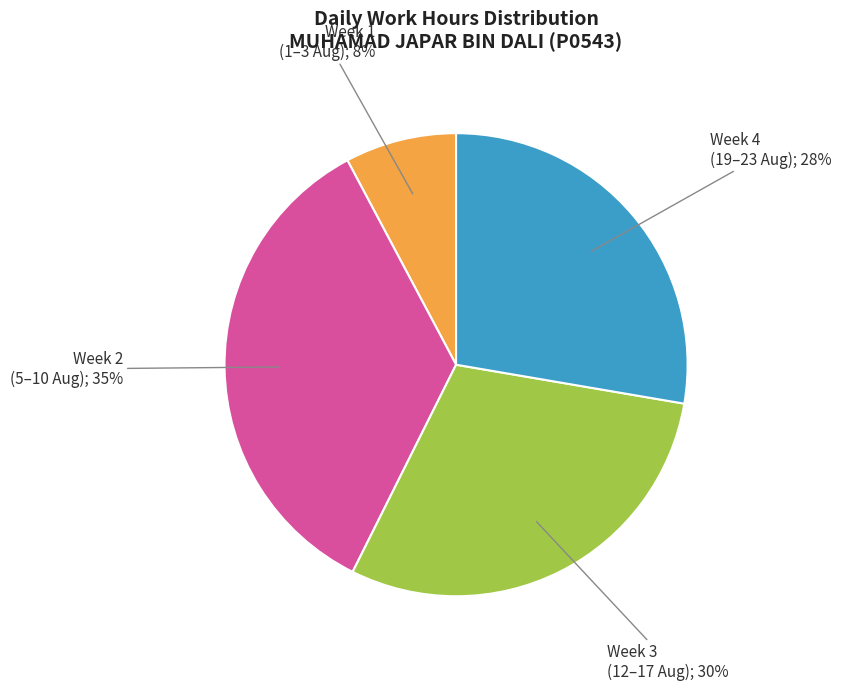

Is there any slice that represents more than half of the pie?

No